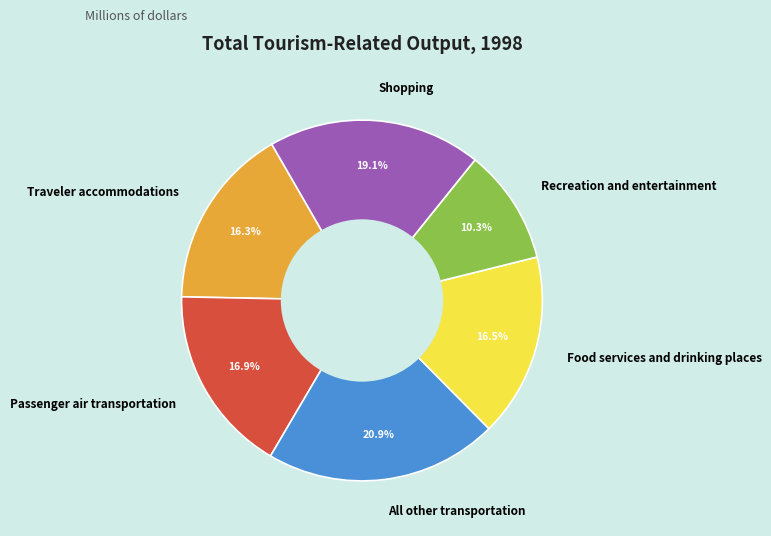

Which slice is the smallest?

Recreation and entertainment